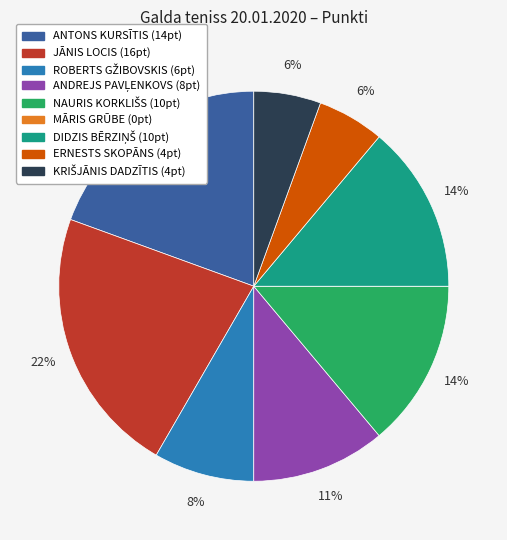

Is there a majority slice in this chart?

No